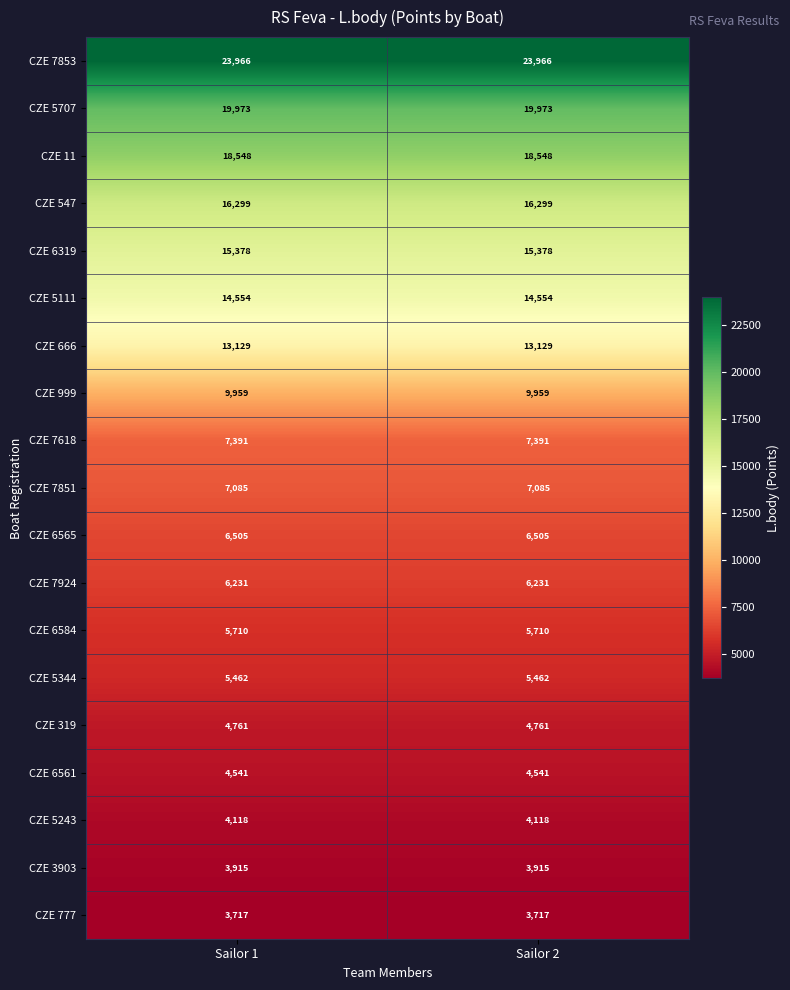

How many data points does each series have?

2